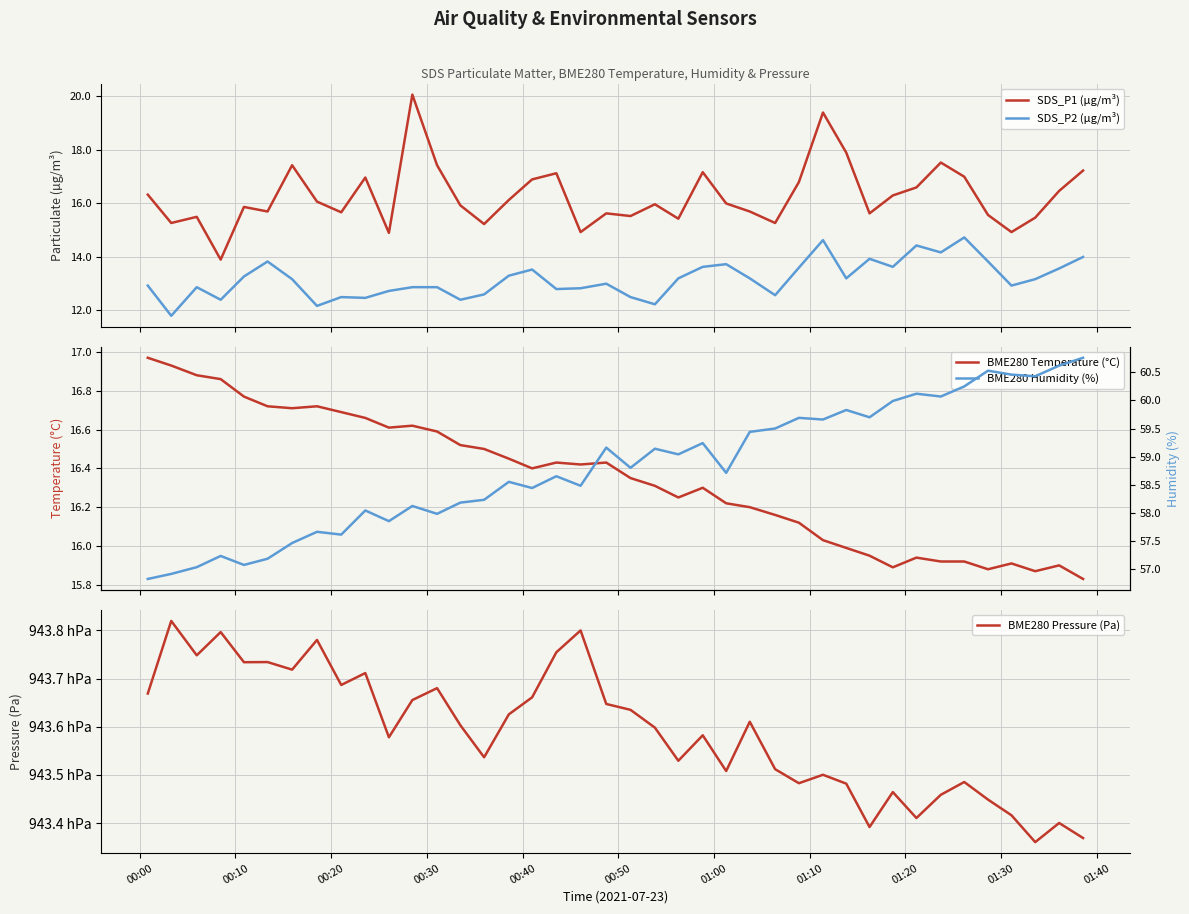

True or false: SDS_P2 (µg/m³) and SDS_P1 (µg/m³) intersect in this chart.

False